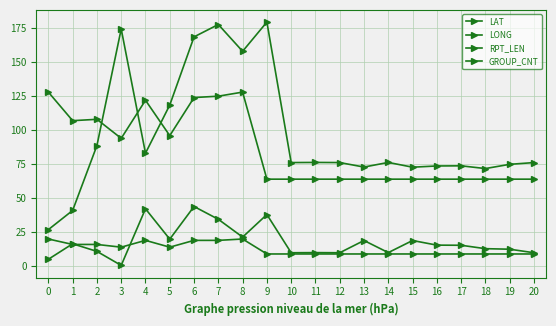

True or false: LAT and RPT_LEN intersect in this chart.

False